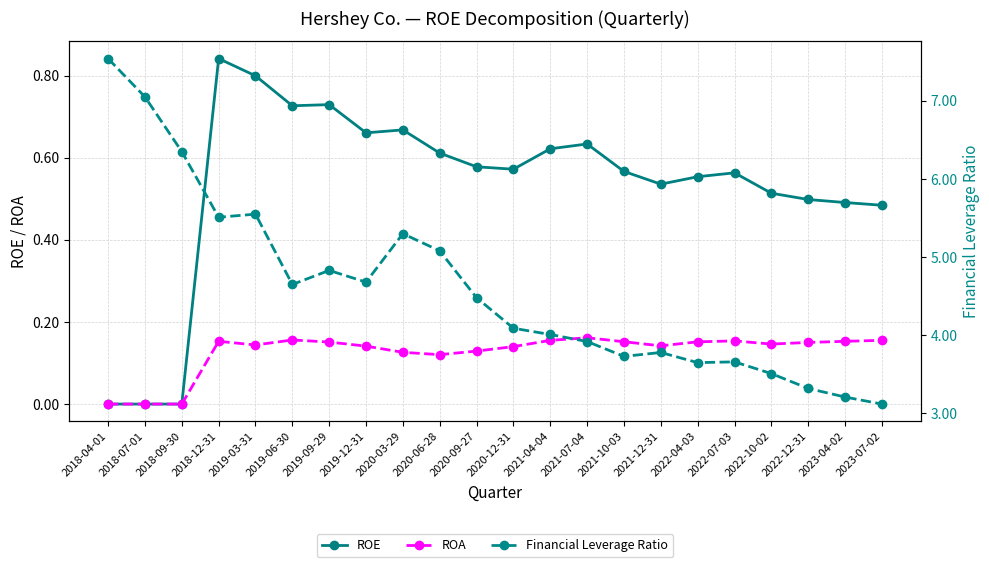

List the series in order of their peak value, lowest first.

ROA, ROE, Financial Leverage Ratio